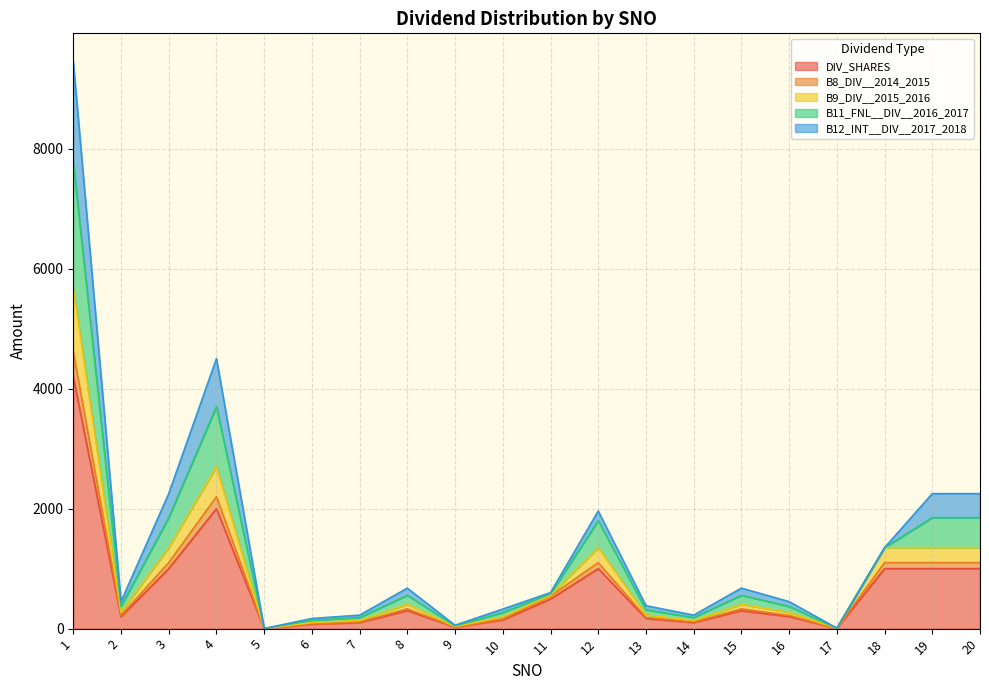

The value of B9_DIV__2015_2016 at 10 is 50.4. True or false?

False